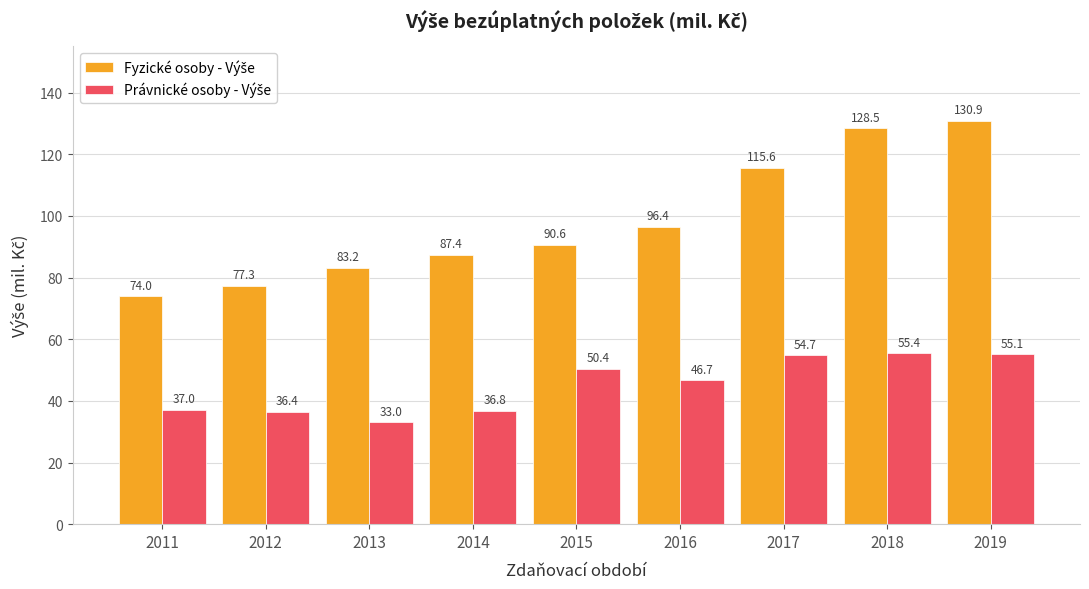

At how many categories does at least one series exceed 124?

2